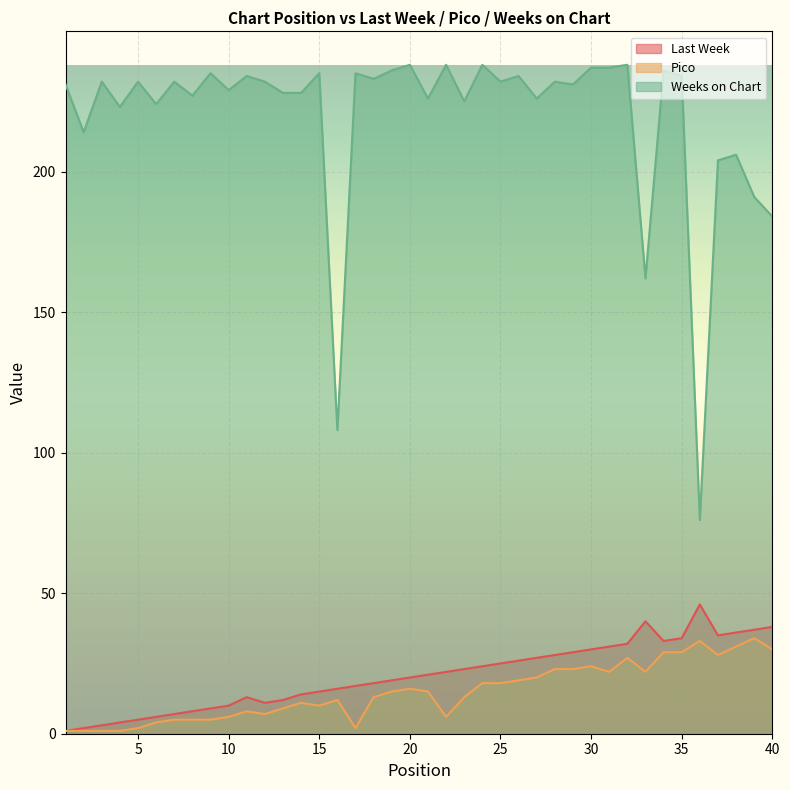

What are all the series names shown in the legend?

Last Week, Pico, Weeks on Chart